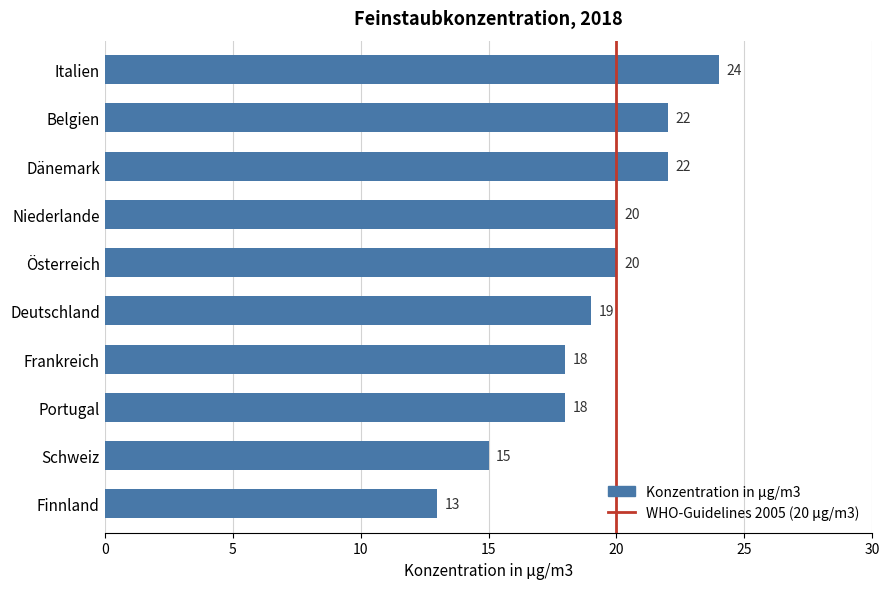

What is the sum of all values?

191